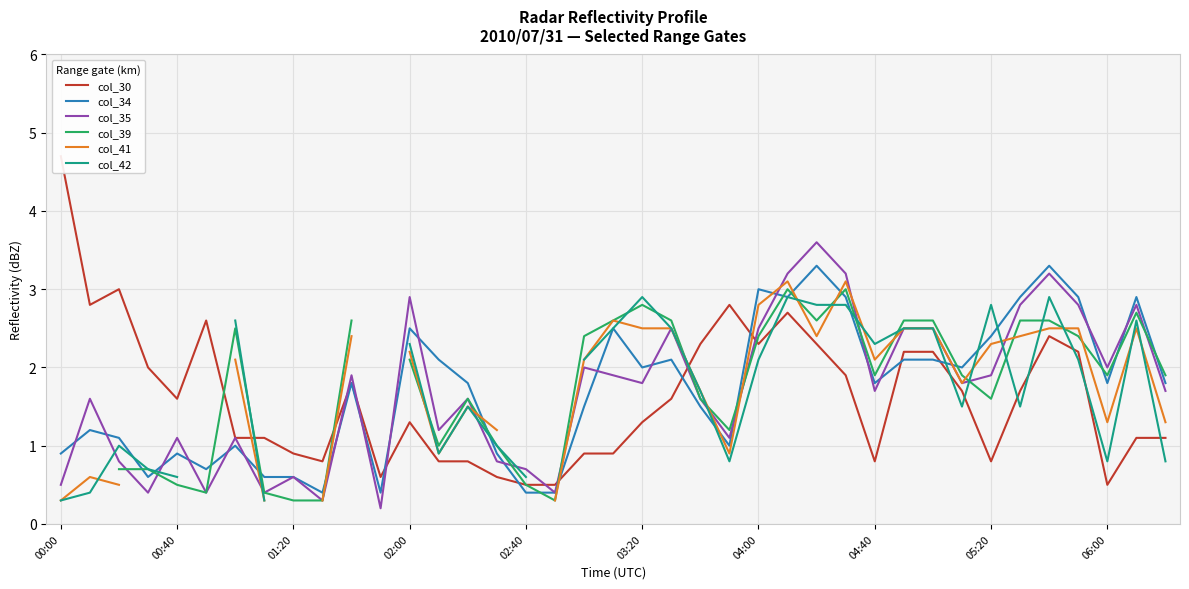

The value of col_34 at 00:40 is 0.9. True or false?

True